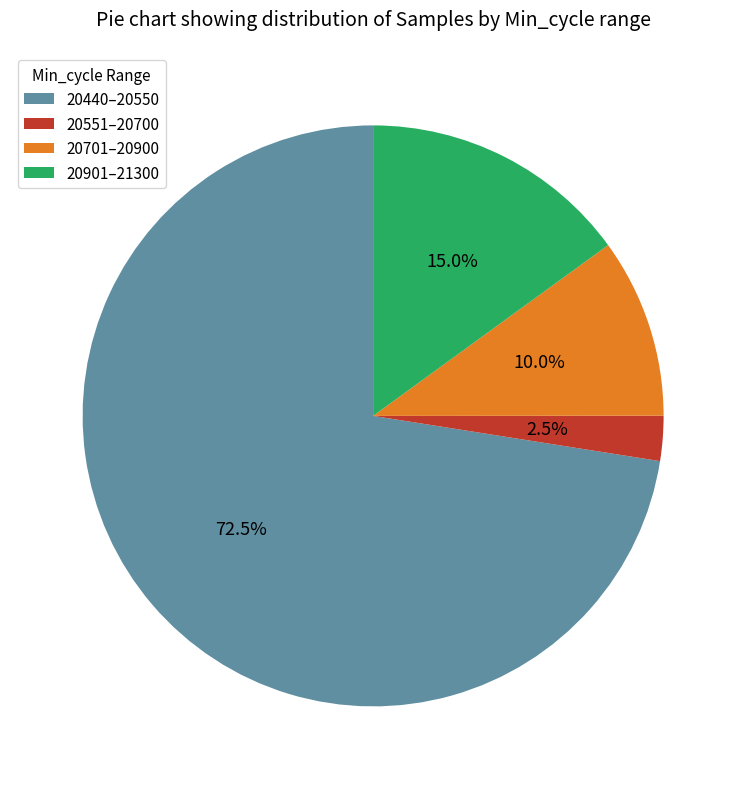

What is the ratio of the value at 20901–21300 to the value at 20551–20700?

6.0